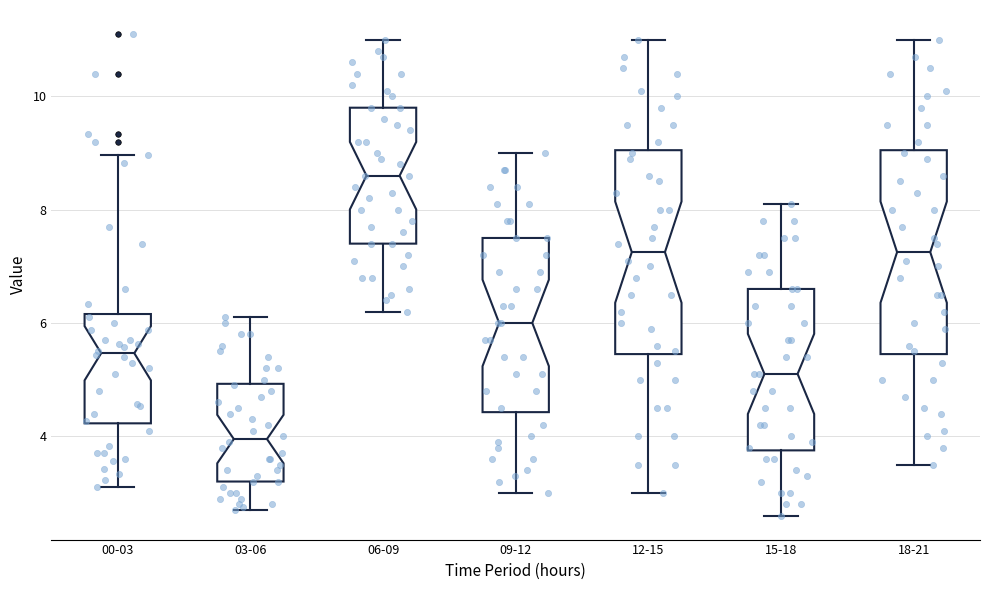

Which box has the lowest median line?

03-06